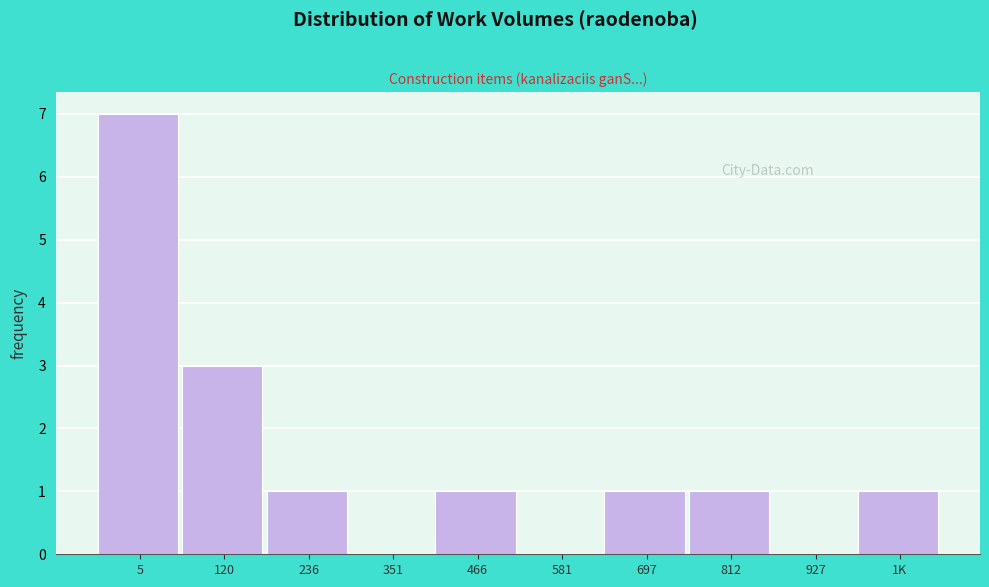

Reading left to right, what are all the values shown in this chart?

5=7	120=3	236=1	351=0	466=1	581=0	697=1	812=1	927=0	1K=1